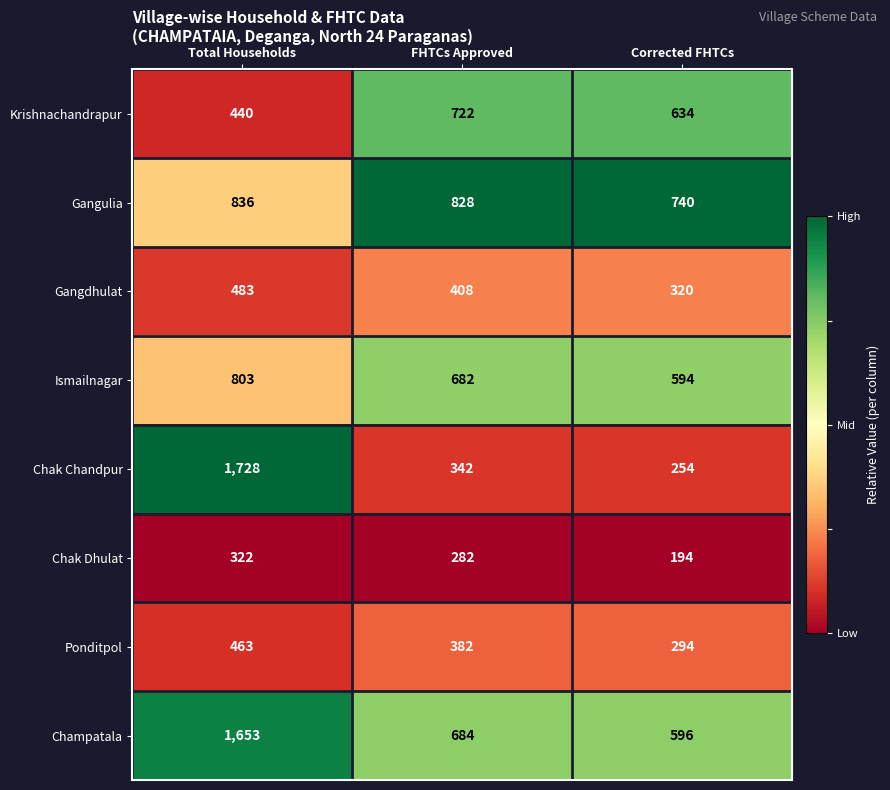

Which series has the largest range (max minus min)?

Chak Chandpur